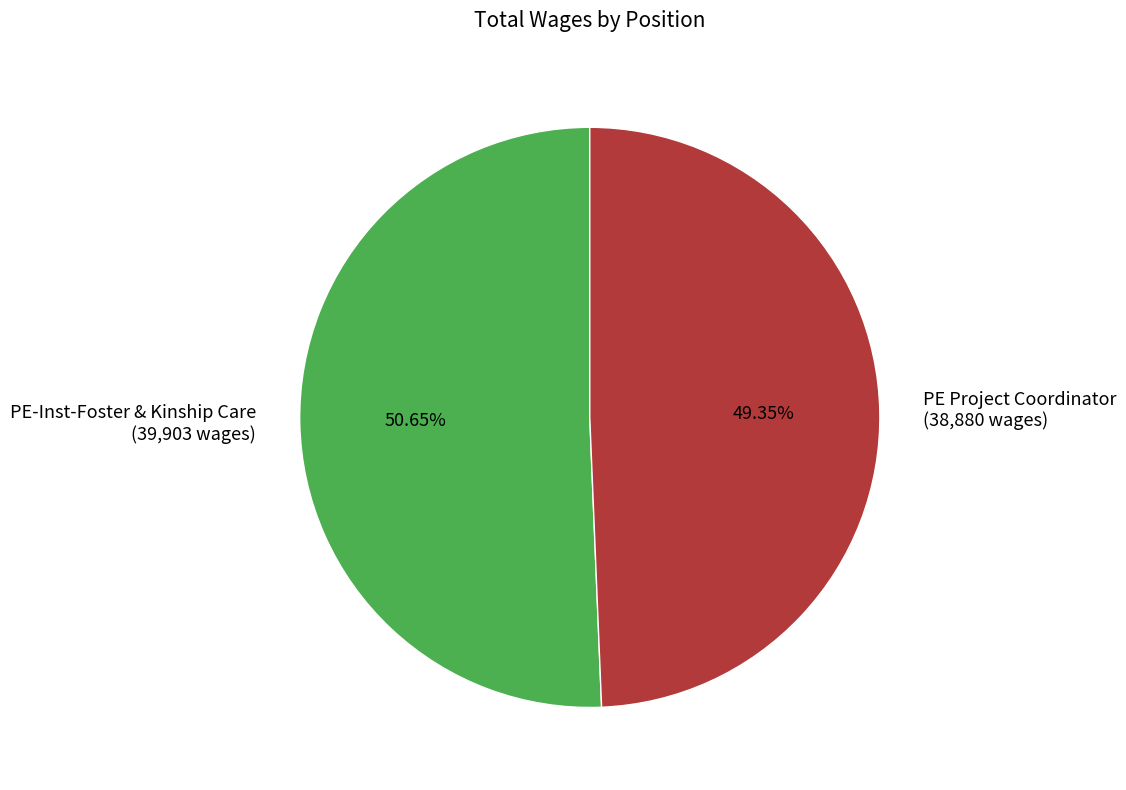

To the nearest percent, what is the difference between the largest and smallest slice percentages?

1%